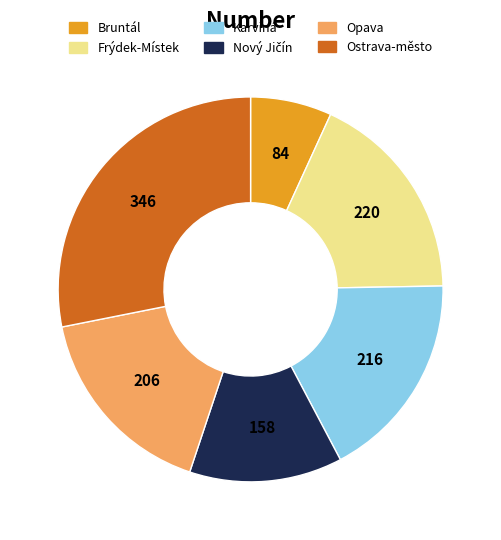

Does any single category account for the majority?

No